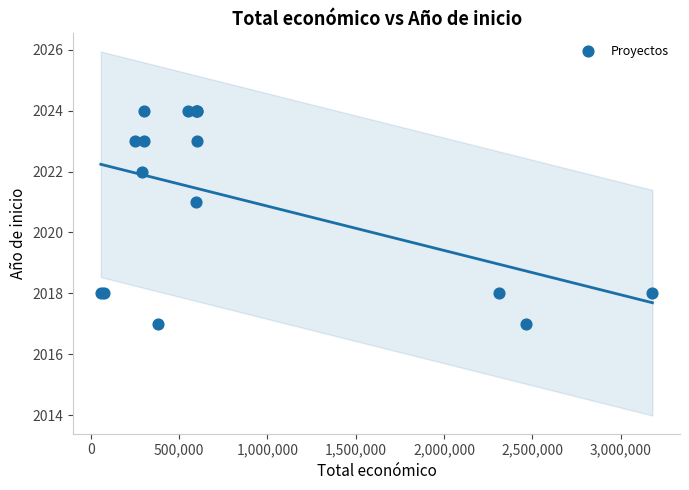

What Y value in the scatter plot is closest to 2020?

2021